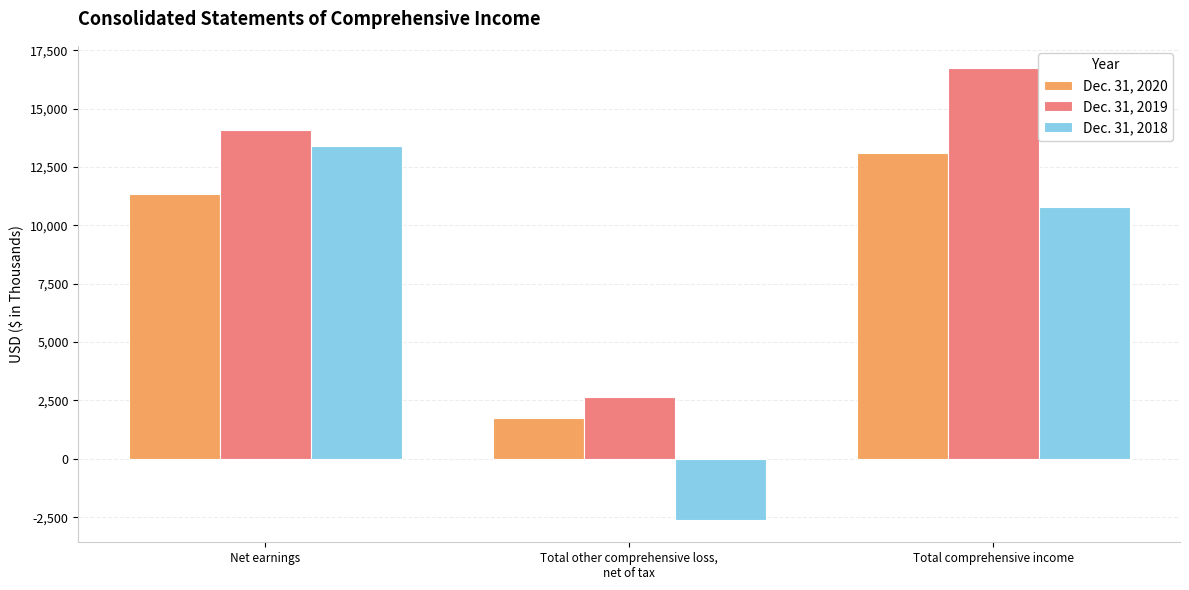

At which label does Dec. 31, 2018 reach its peak?

Net earnings